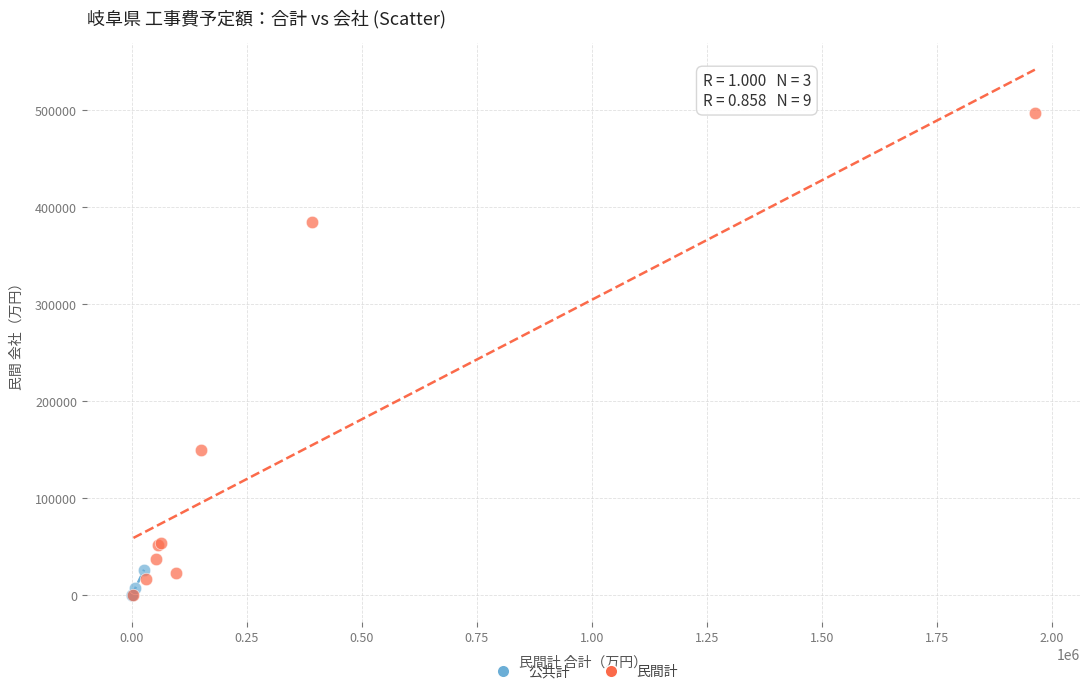

What are all the series names shown in the legend?

公共計, 民間計